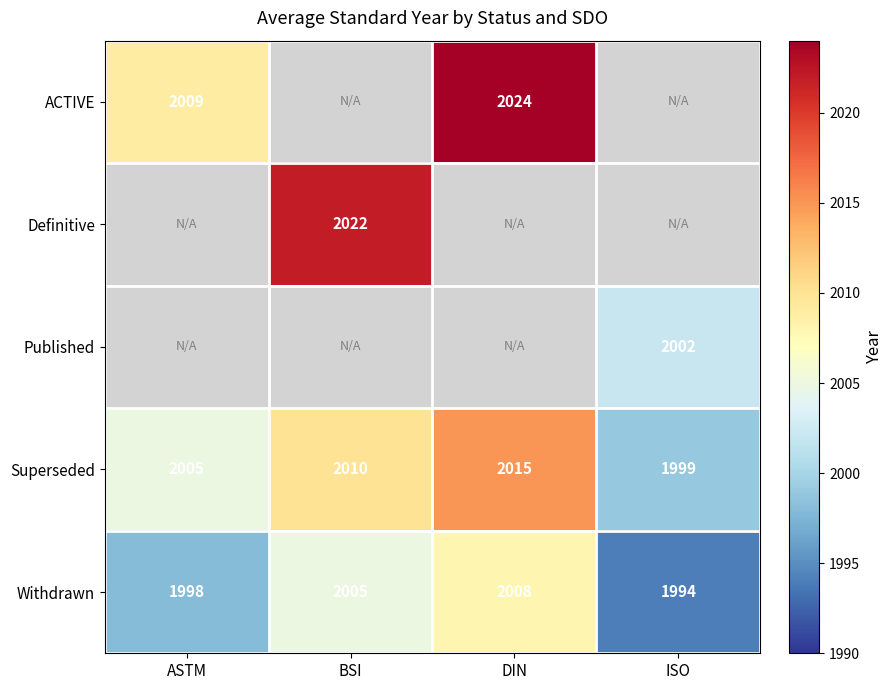

The value of Superseded at ISO is 830. True or false?

False